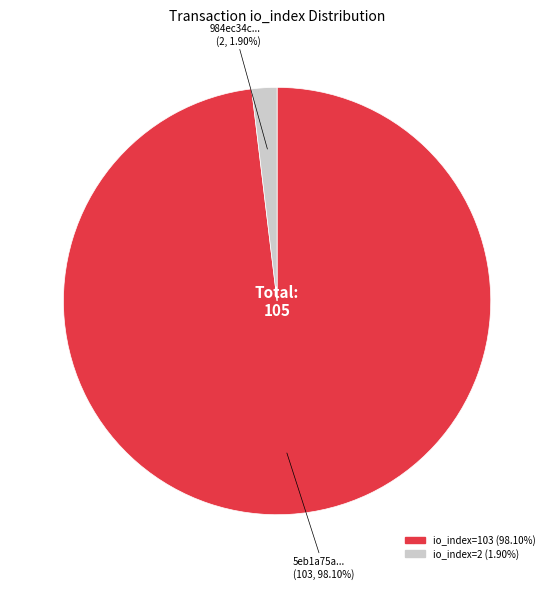

Between io_index=2 (1.90%) and io_index=103 (98.10%), which is larger?

io_index=103 (98.10%)